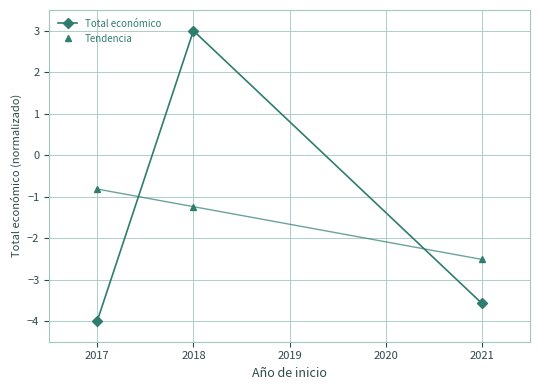

Rank the categories by Tendencia value from highest to lowest.

2017, 2018, 2021